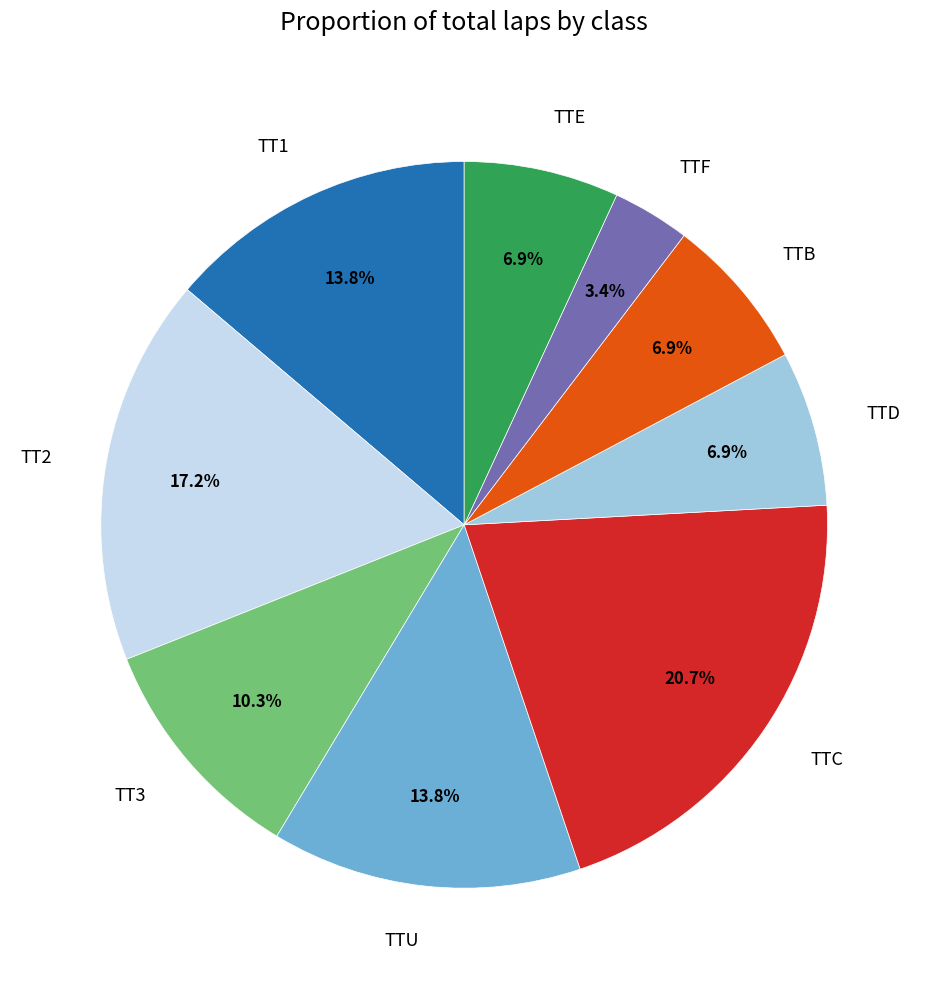

What is the ratio of the value at TTC to the value at TTE?

3.0